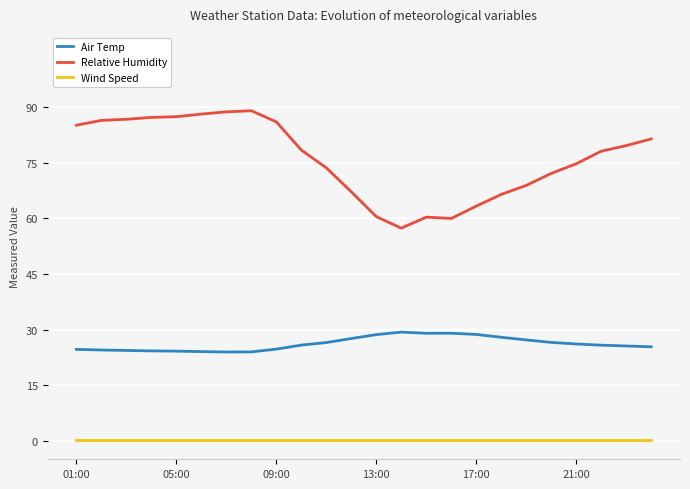

True or false: Relative Humidity and Air Temp intersect in this chart.

False